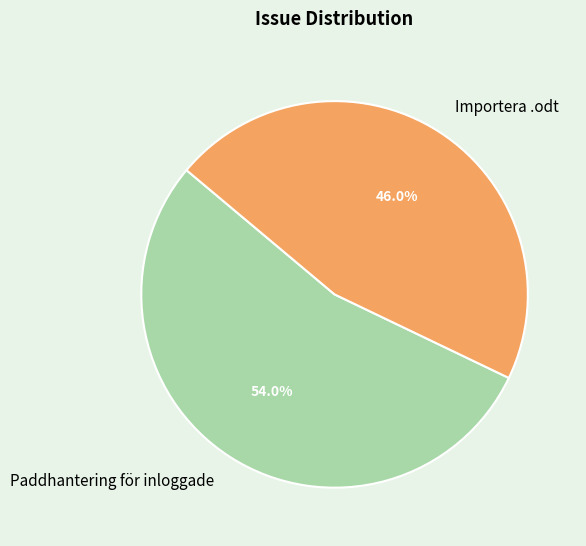

What percentage do Importera .odt and Paddhantering för inloggade together represent?

100.0%